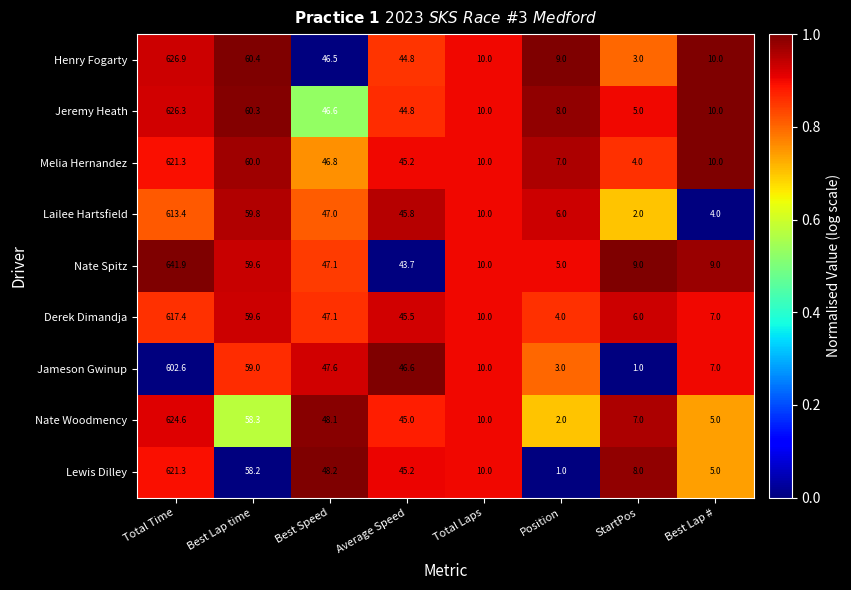

How many distinct data groups are displayed?

9